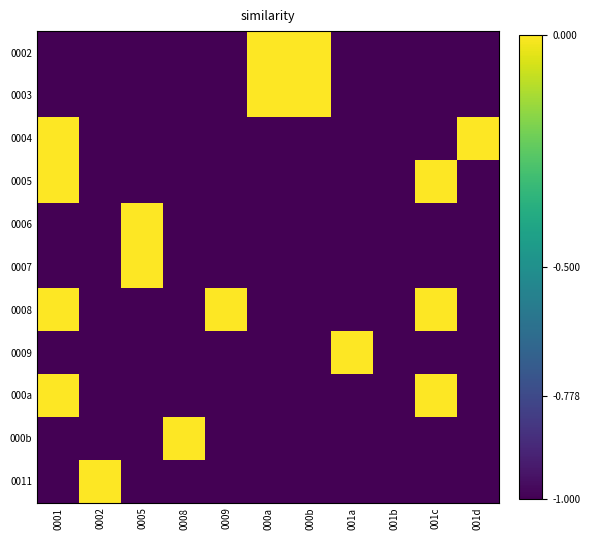

What is the difference between the highest and lowest values at 0002?

1